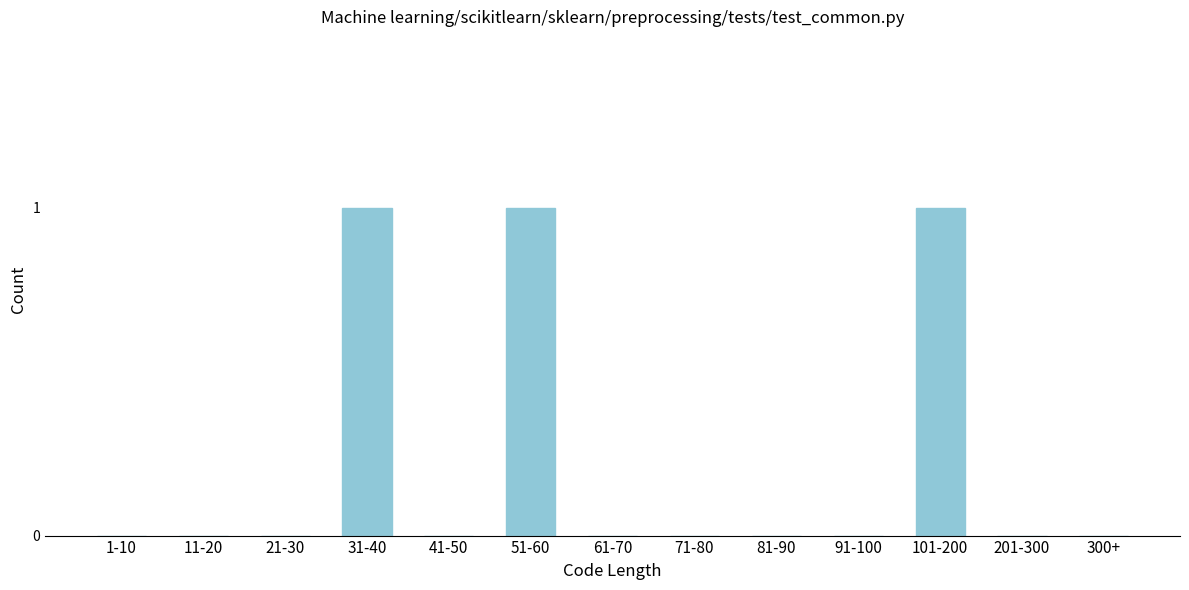

Reading right to left, what are all the values shown in this chart?

300+=0	201-300=0	101-200=1	91-100=0	81-90=0	71-80=0	61-70=0	51-60=1	41-50=0	31-40=1	21-30=0	11-20=0	1-10=0